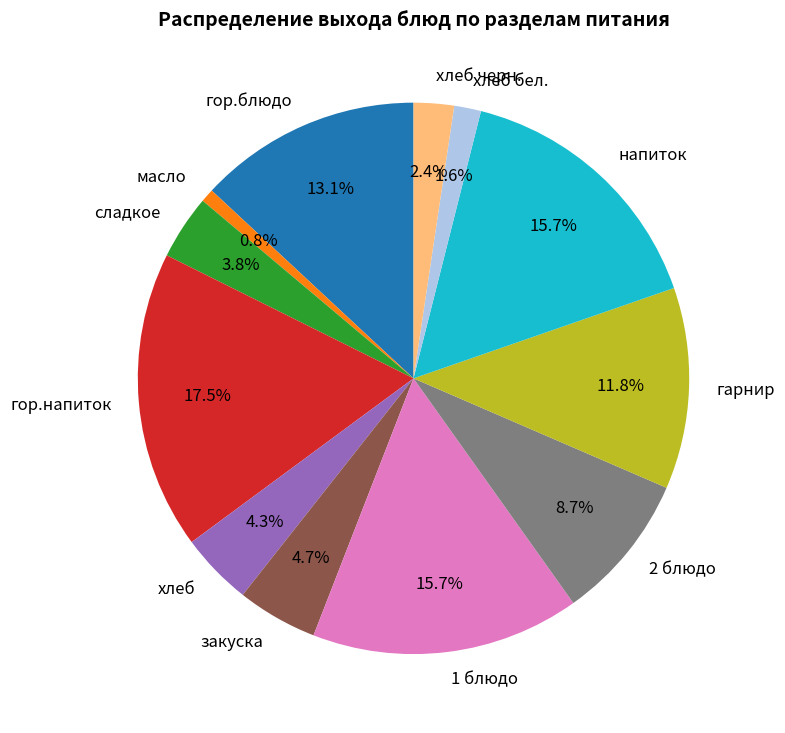

What percentage is the хлеб slice, to the nearest percent?

4%